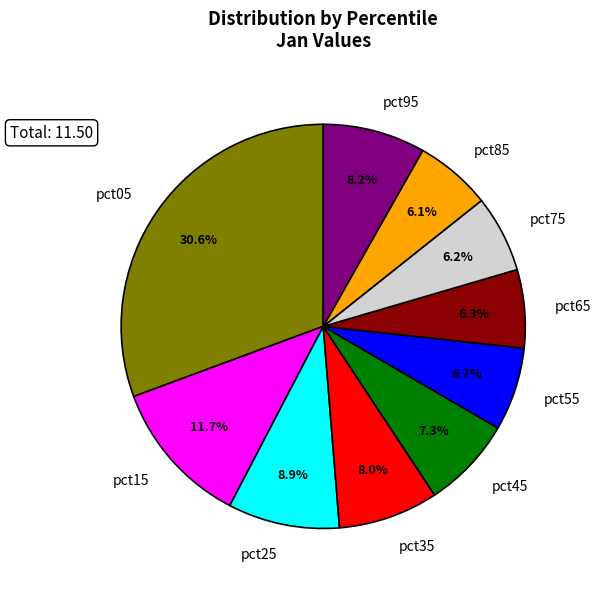

The pct35 slice represents 19% of the pie. True or false?

False